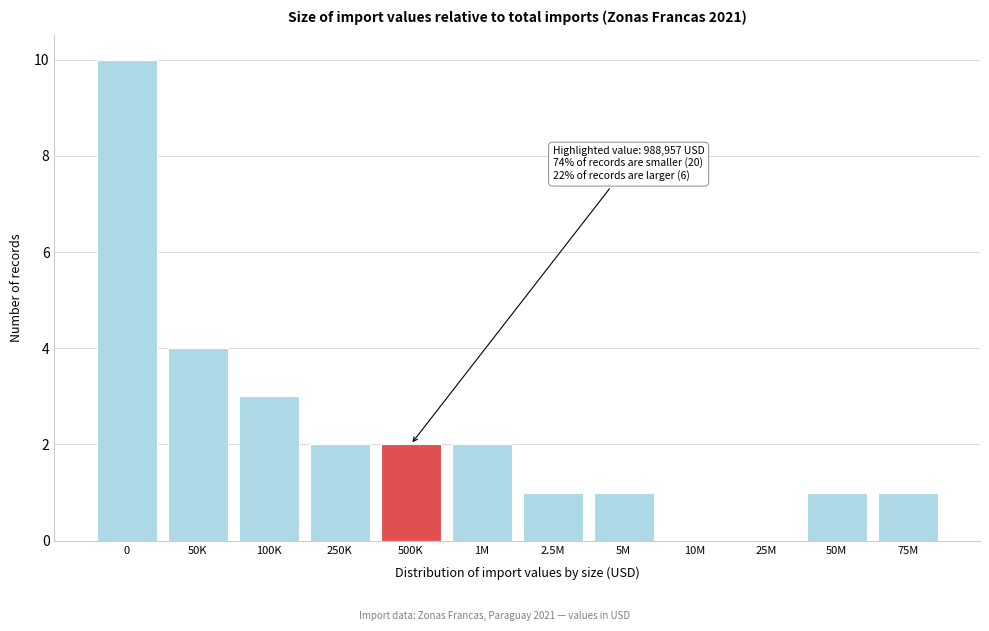

Reading left to right, what are all the values shown in this chart?

0=10	50K=4	100K=3	250K=2	500K=2	1M=2	2.5M=1	5M=1	10M=0	25M=0	50M=1	75M=1